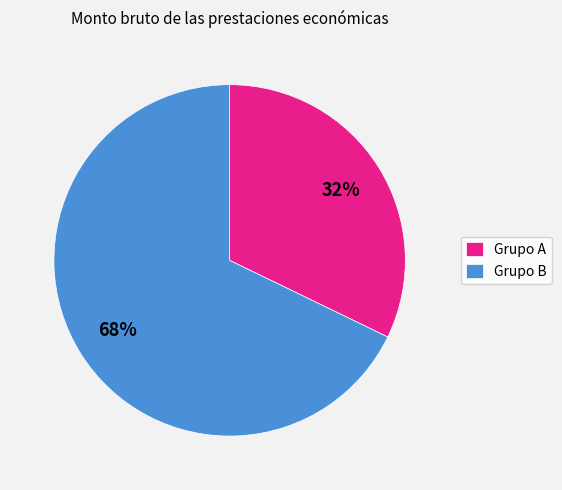

What is the smallest slice in the pie chart?

Grupo A